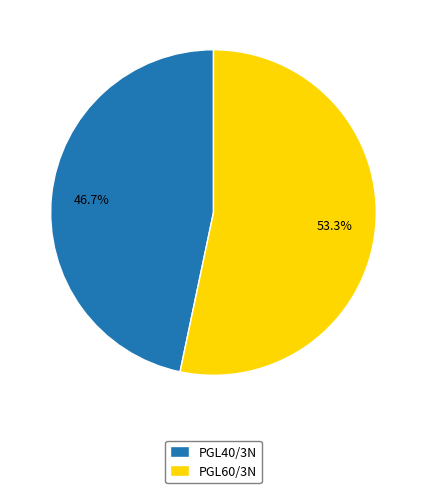

Is there a majority slice in this chart?

Yes